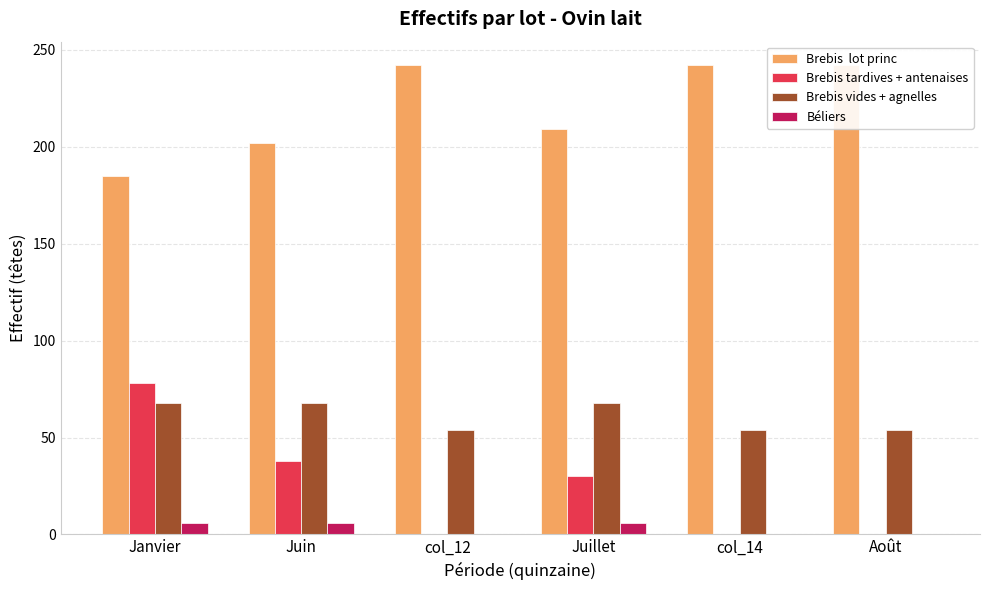

What is the maximum value shown in the chart?

242